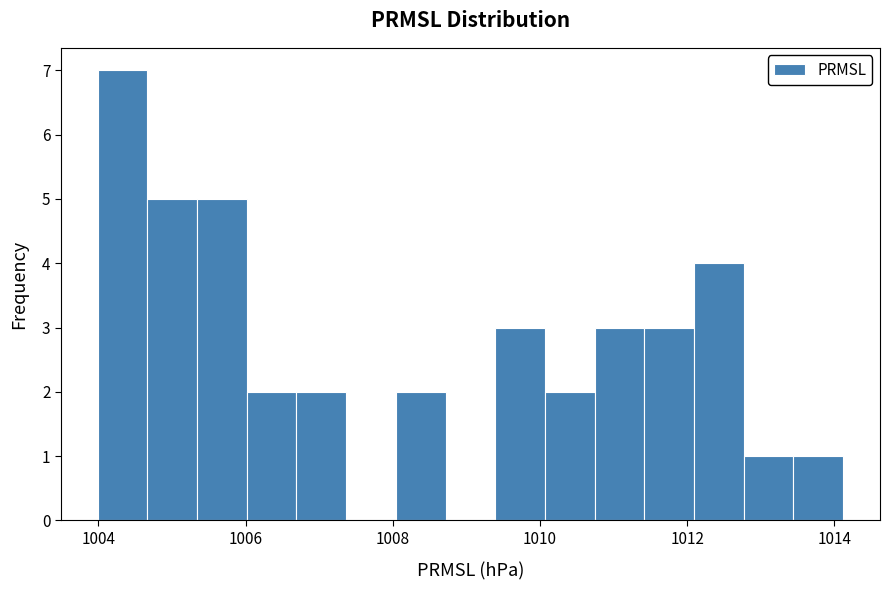

Around what value on the x-axis is the tallest bar? Give the approximate position of its centre, as read against the axis.

1004.4